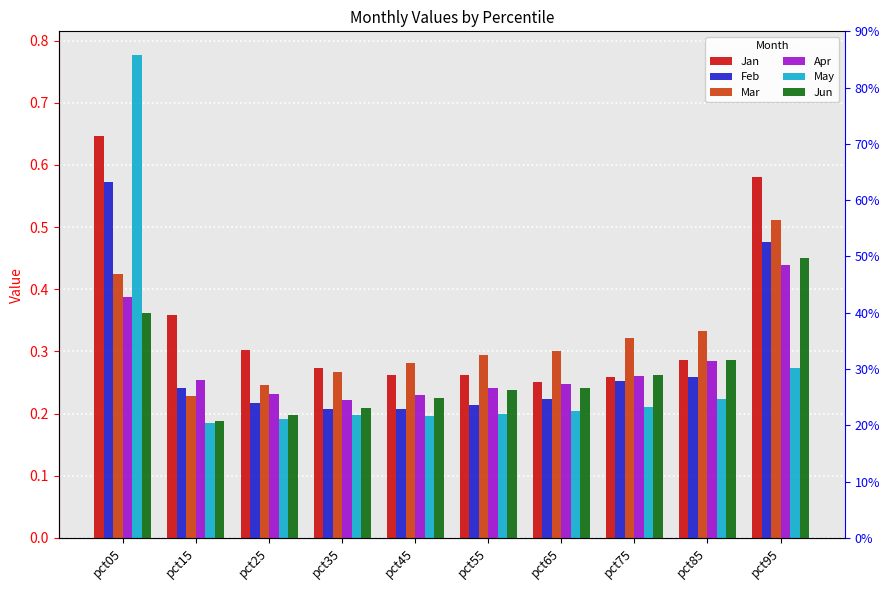

Is the value of Jun at pct55 greater than the value of Mar at pct45?

No